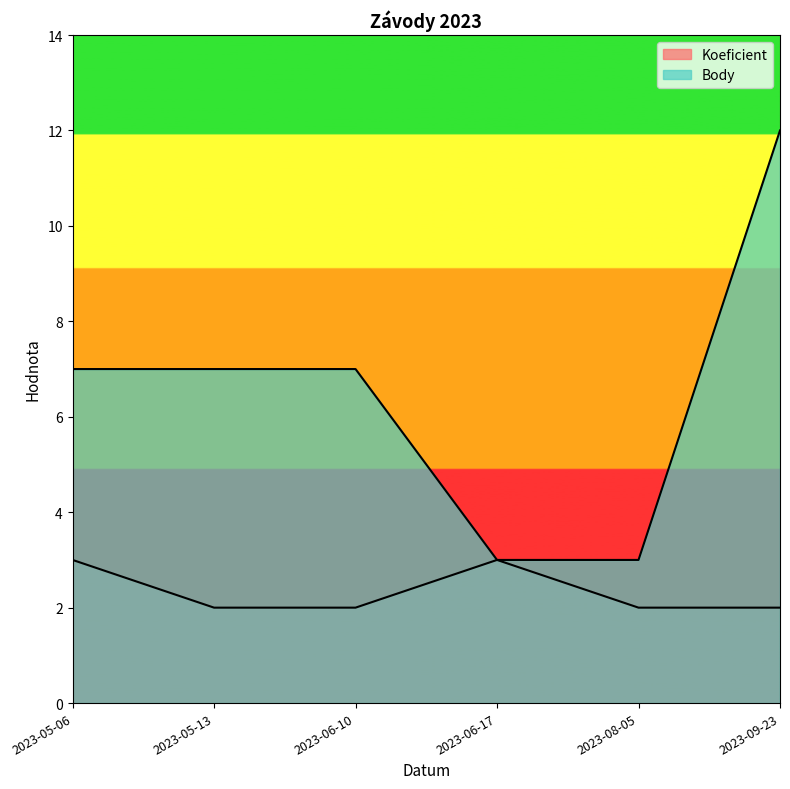

What is the label of the 5th point from the left?

2023-08-05